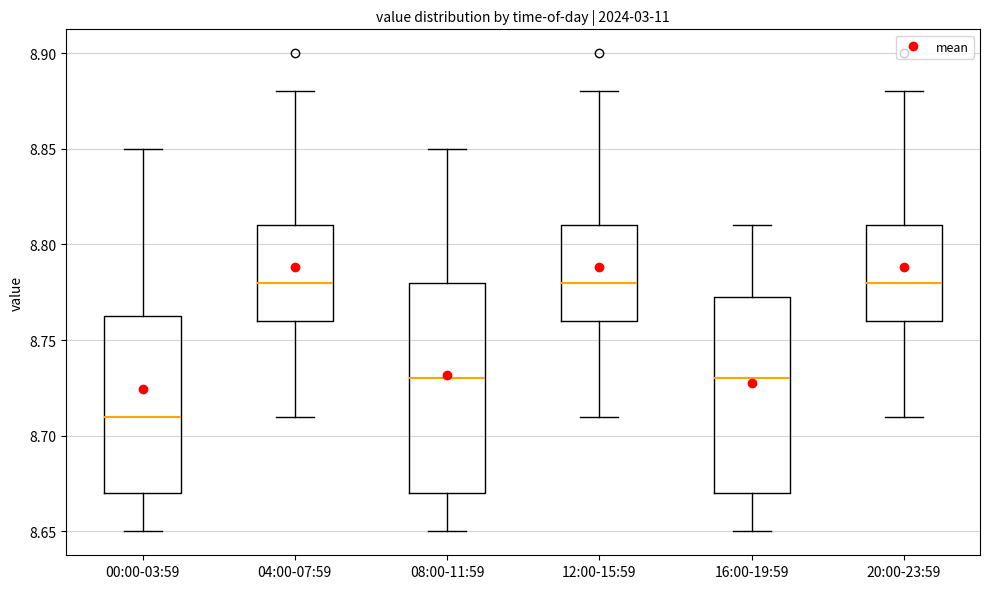

Reading left to right, transcribe this box plot: for each box, give where its median line is, the range the box spans, and where its two whiskers end, as read against the y-axis. The values are not printed on the chart, so give them approximately, as read against the axis.

00:00-03:59: median 8.710, box 8.670 to 8.765, whiskers 8.650 to 8.850
04:00-07:59: median 8.780, box 8.760 to 8.810, whiskers 8.710 to 8.880
08:00-11:59: median 8.730, box 8.670 to 8.780, whiskers 8.650 to 8.850
12:00-15:59: median 8.780, box 8.760 to 8.810, whiskers 8.710 to 8.880
16:00-19:59: median 8.730, box 8.670 to 8.775, whiskers 8.650 to 8.810
20:00-23:59: median 8.780, box 8.760 to 8.810, whiskers 8.710 to 8.880